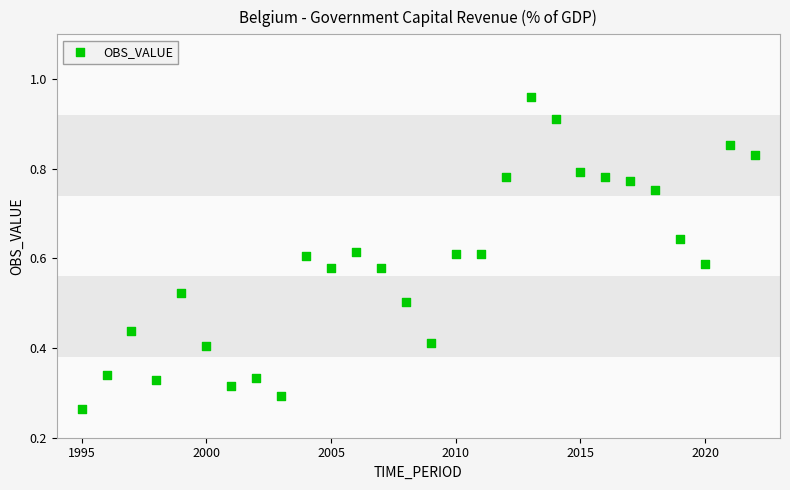

What is the range of X values (max minus min)?

27.0